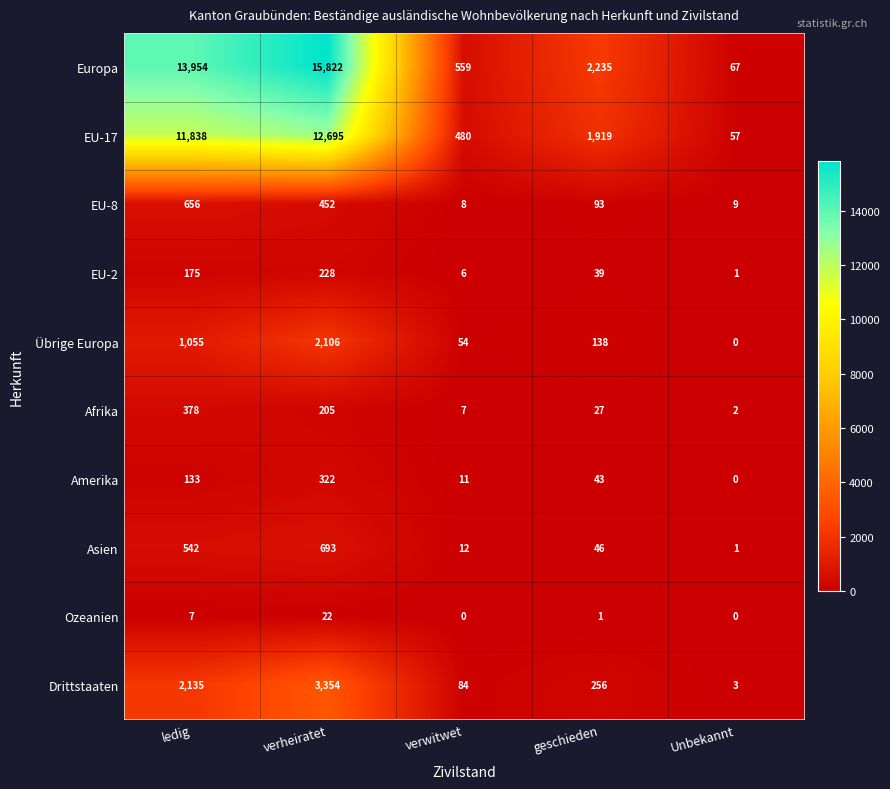

The value of Übrige Europa at Unbekannt is -1114. True or false?

False